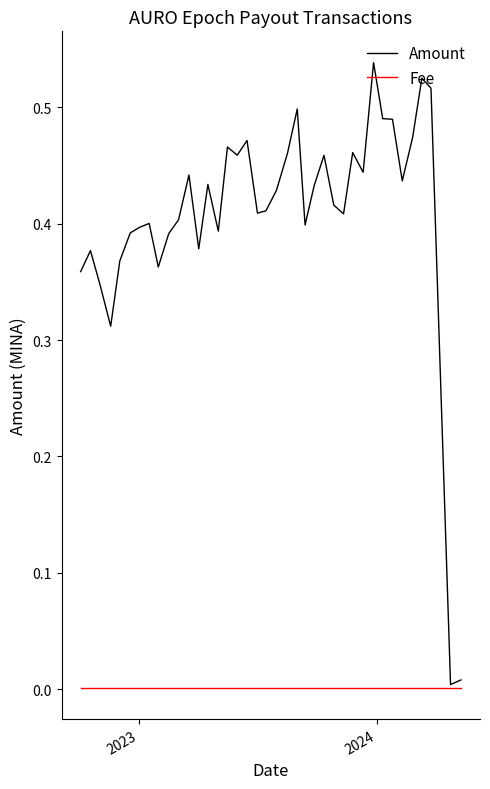

At how many categories does at least one series exceed 0?

39